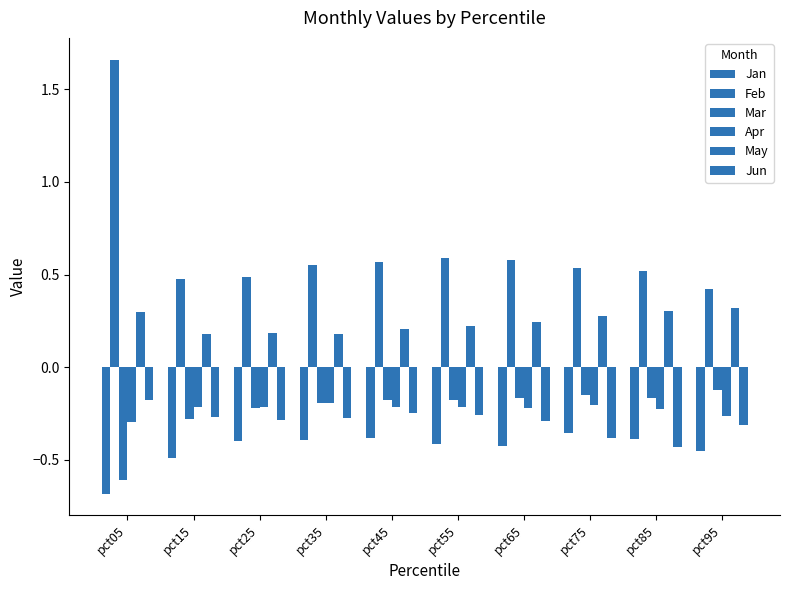

Rank the categories by Feb value from highest to lowest.

pct05, pct55, pct65, pct45, pct35, pct75, pct85, pct25, pct15, pct95